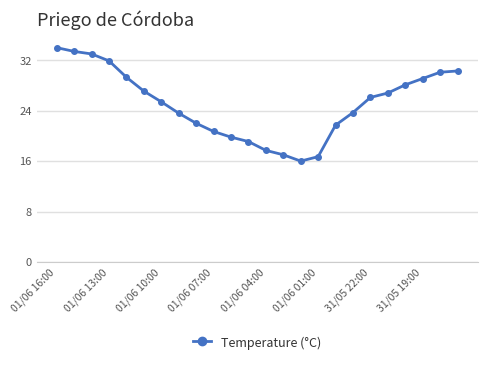

What is the maximum value shown in the chart?

34.0